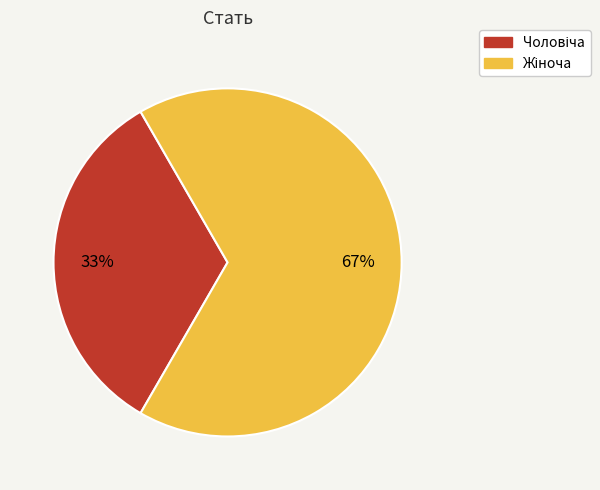

Is there a majority slice in this chart?

Yes